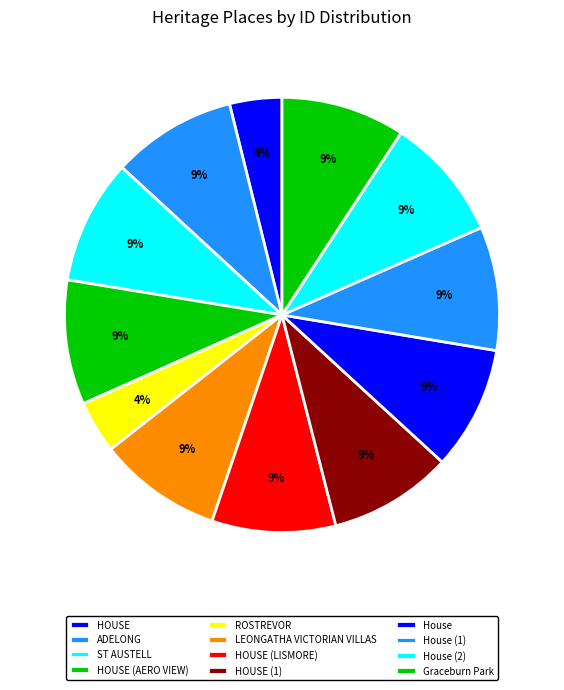

Is HOUSE (AERO VIEW) the majority of the pie?

No